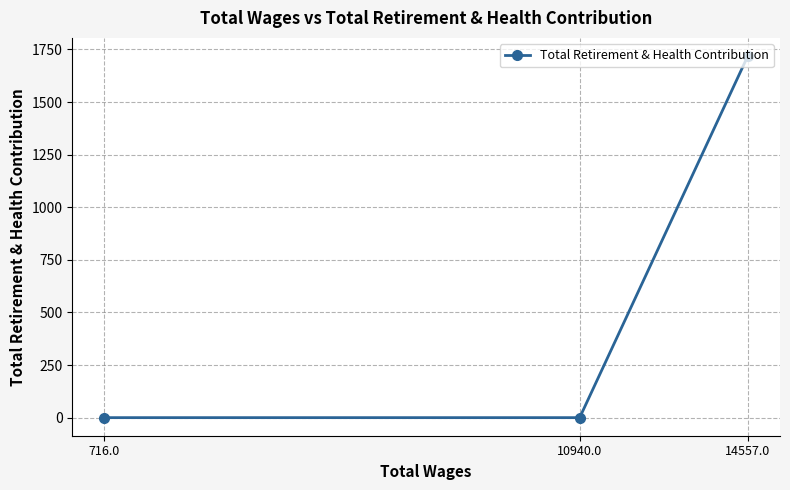

What is the label of the 3rd point from the left?

14557.0